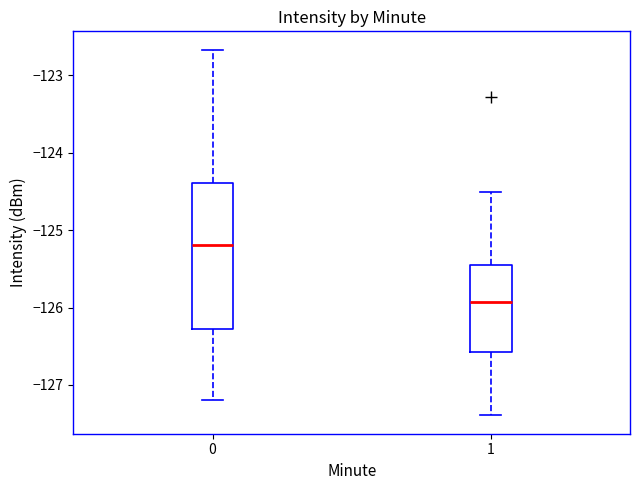

Which box has the highest median line?

0